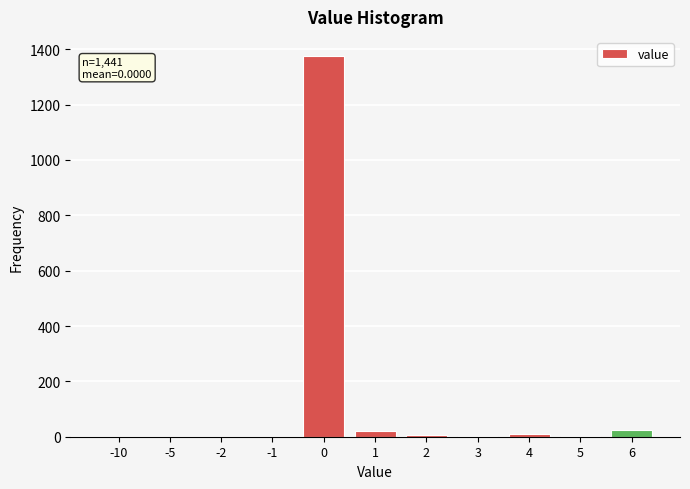

What is the maximum value shown in the chart?

1376